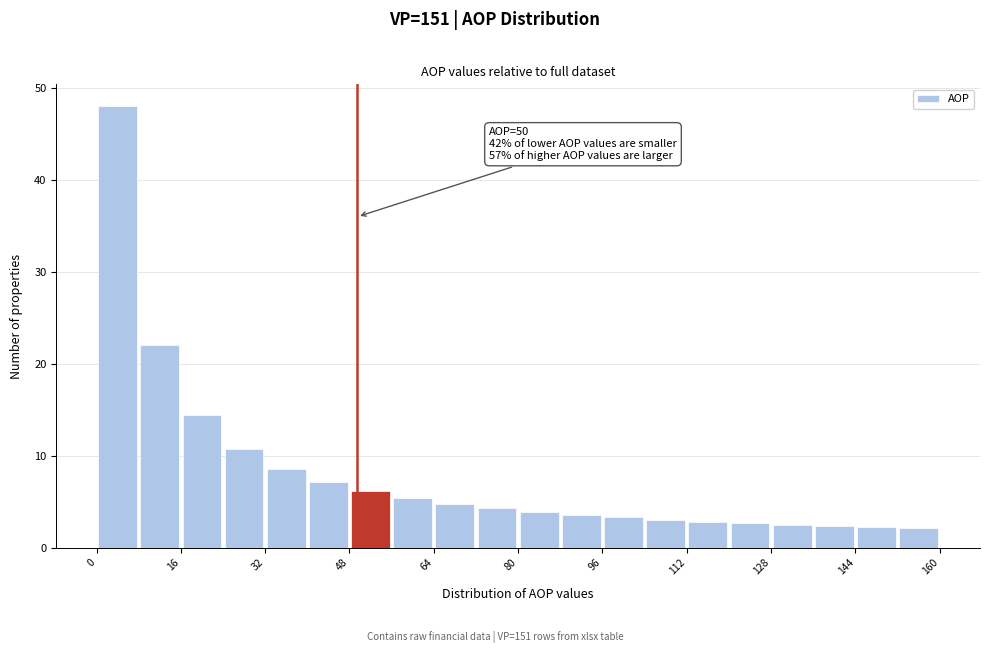

Which range on the x-axis has the tallest bar?

0.5 to 8.5